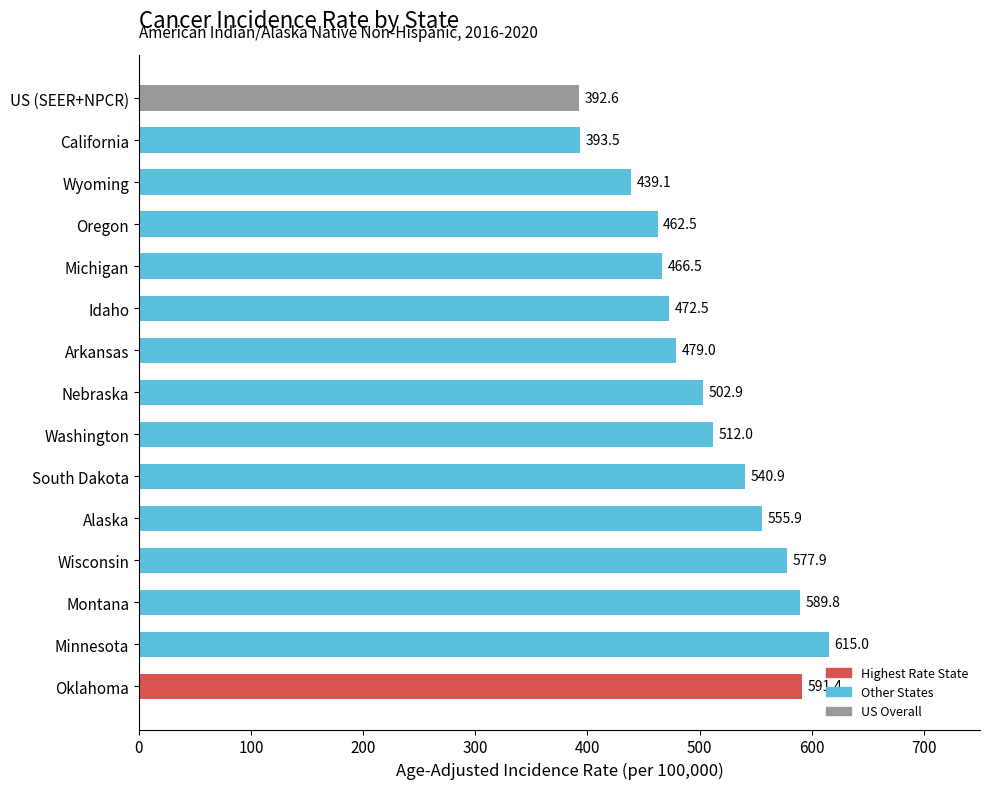

Is it true that the value at Michigan is 466.5?

True